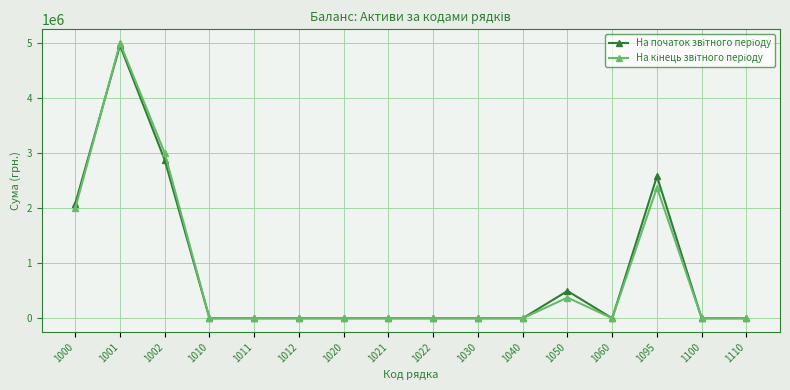

At which category does На кінець звітного періоду reach its first local peak?

1001